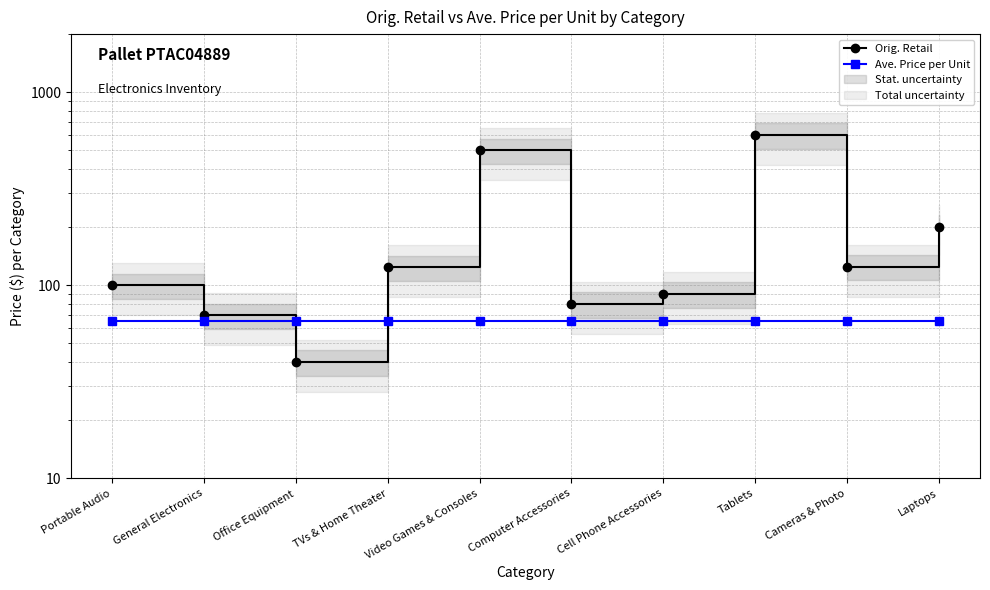

At which category does Orig. Retail reach its first local peak?

Video Games & Consoles